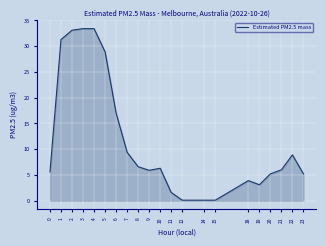

What is the greatest value displayed?

33.4